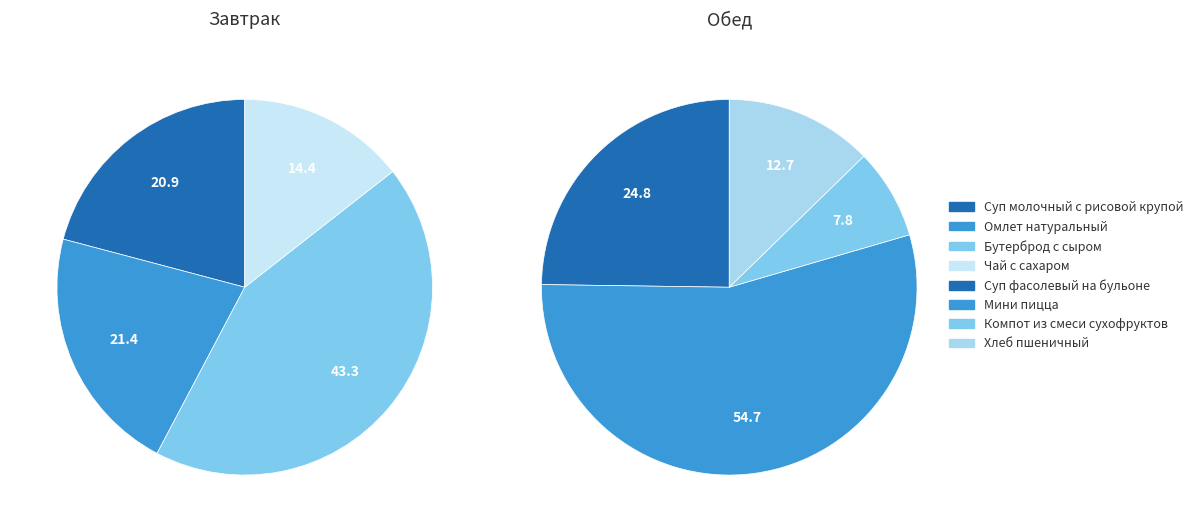

At 2, list the series in order from smallest to largest.

Обед, Завтрак